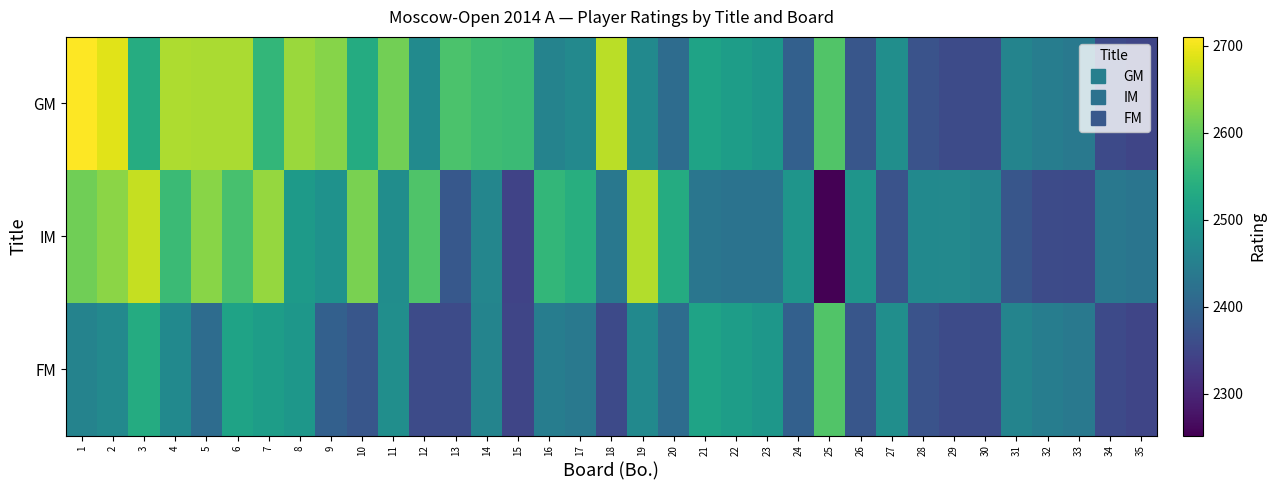

What is the difference between the highest and lowest values at 24?

99